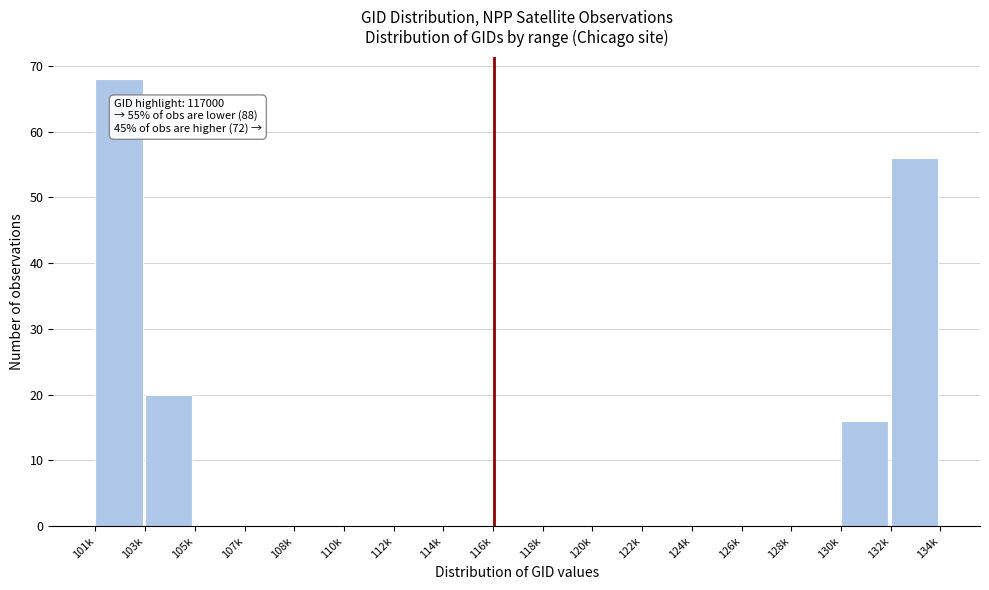

Reading right to left, list all the values displayed in this chart.

132k=56	130k=16	128k=0	126k=0	124k=0	122k=0	120k=0	118k=0	116k=0	114k=0	112k=0	110k=0	108k=0	107k=0	105k=0	103k=20	101k=68